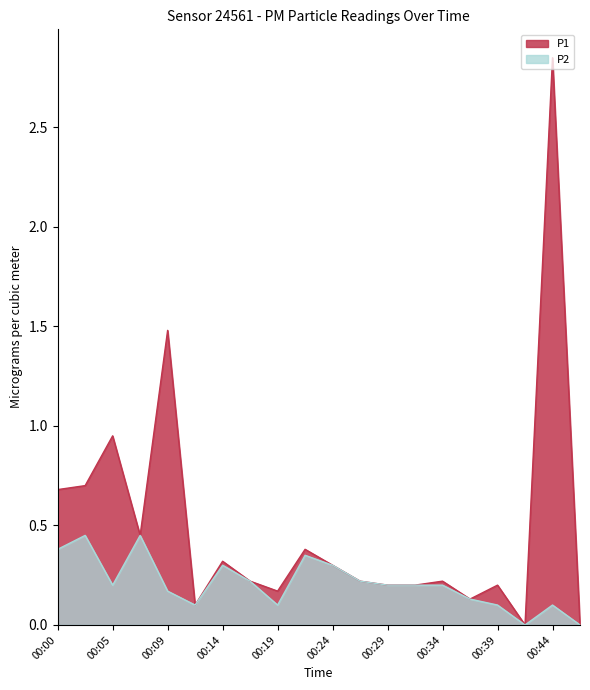

True or false: P2 has a value of 0.3 at 00:24.

True